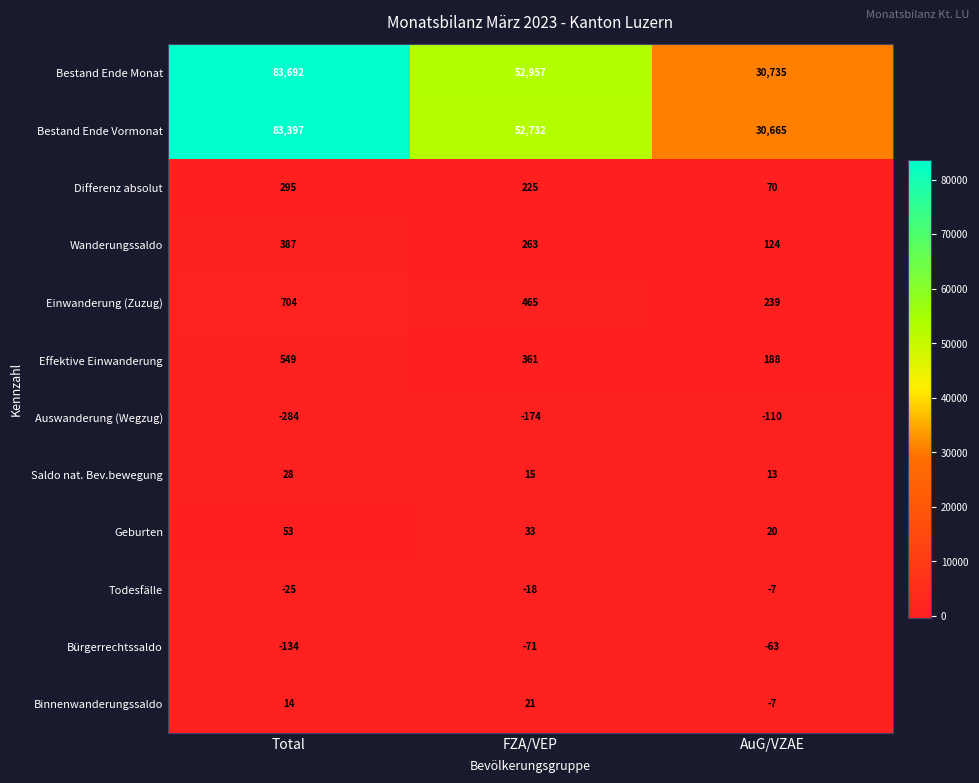

What is the difference between the maximum and minimum values in the Bestand Ende Monat series?

52957